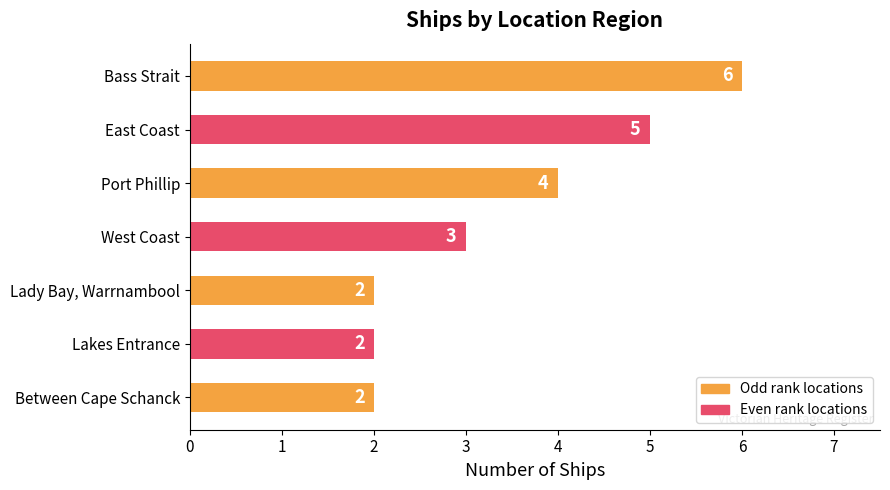

Count the values in the range 2 to 5.

6